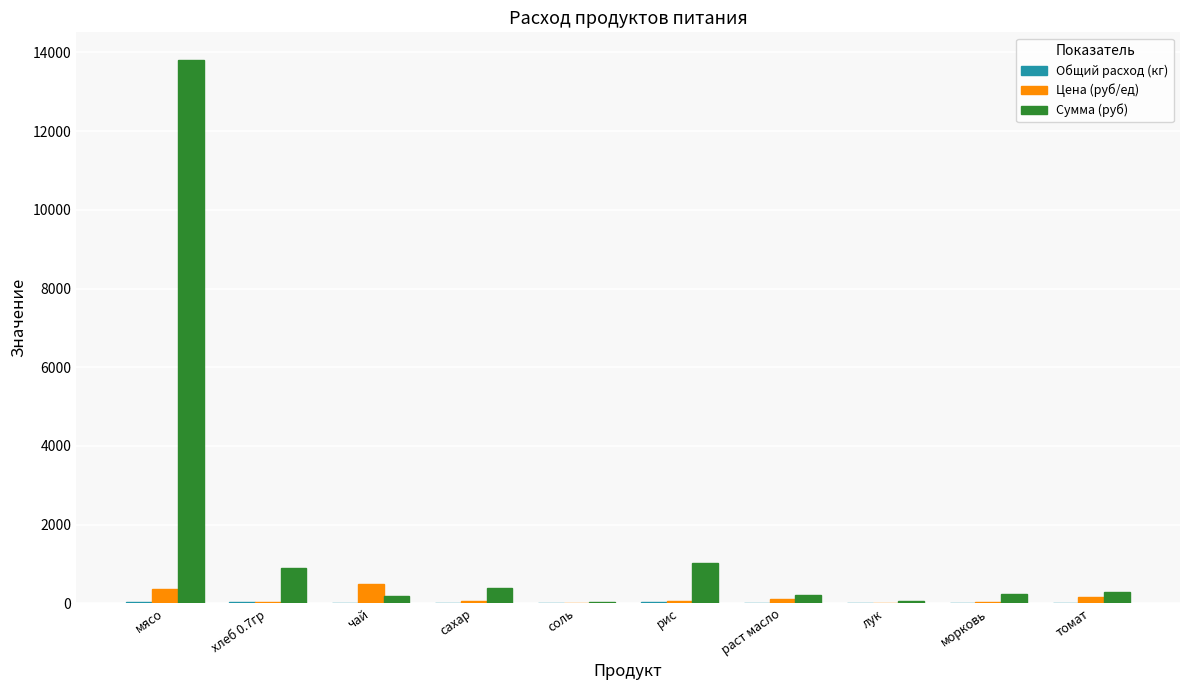

Which series has the largest total across all categories?

Сумма (руб)